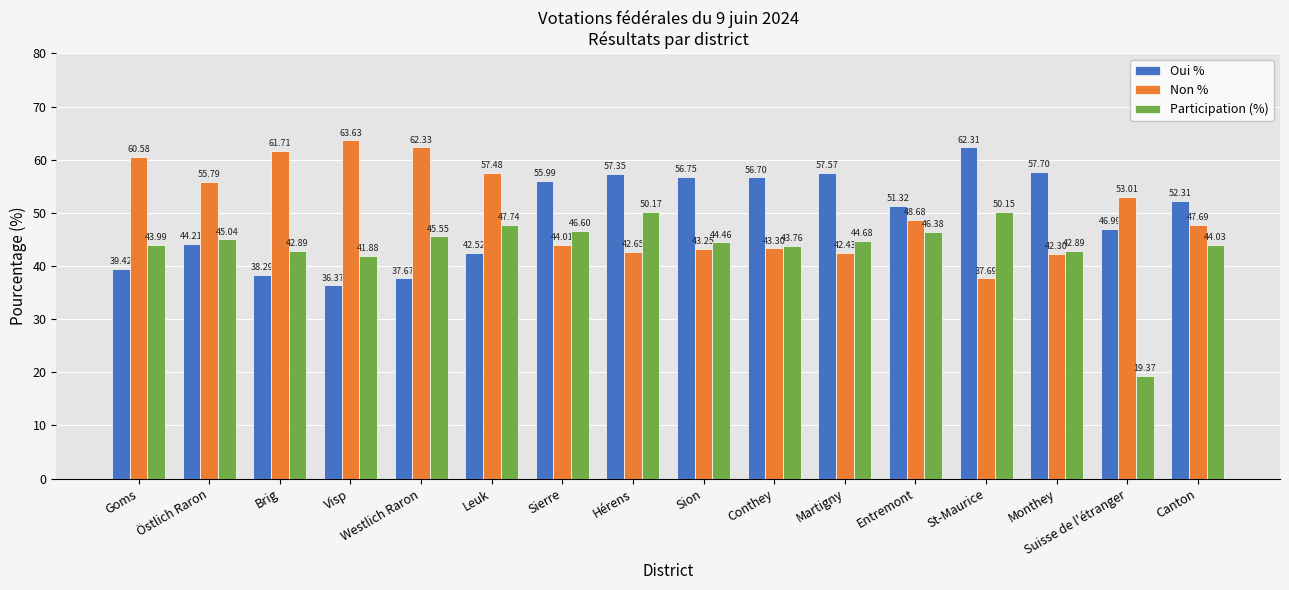

Rank the series by their maximum value, from highest to lowest.

Non %, Oui %, Participation (%)